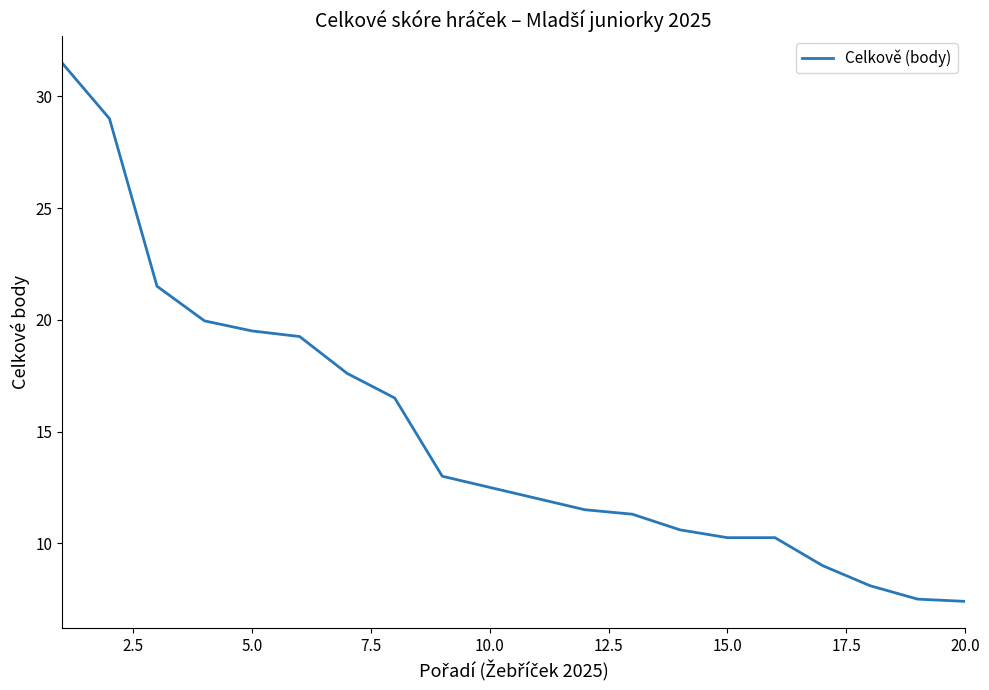

What is the difference between the maximum and minimum values?

24.1